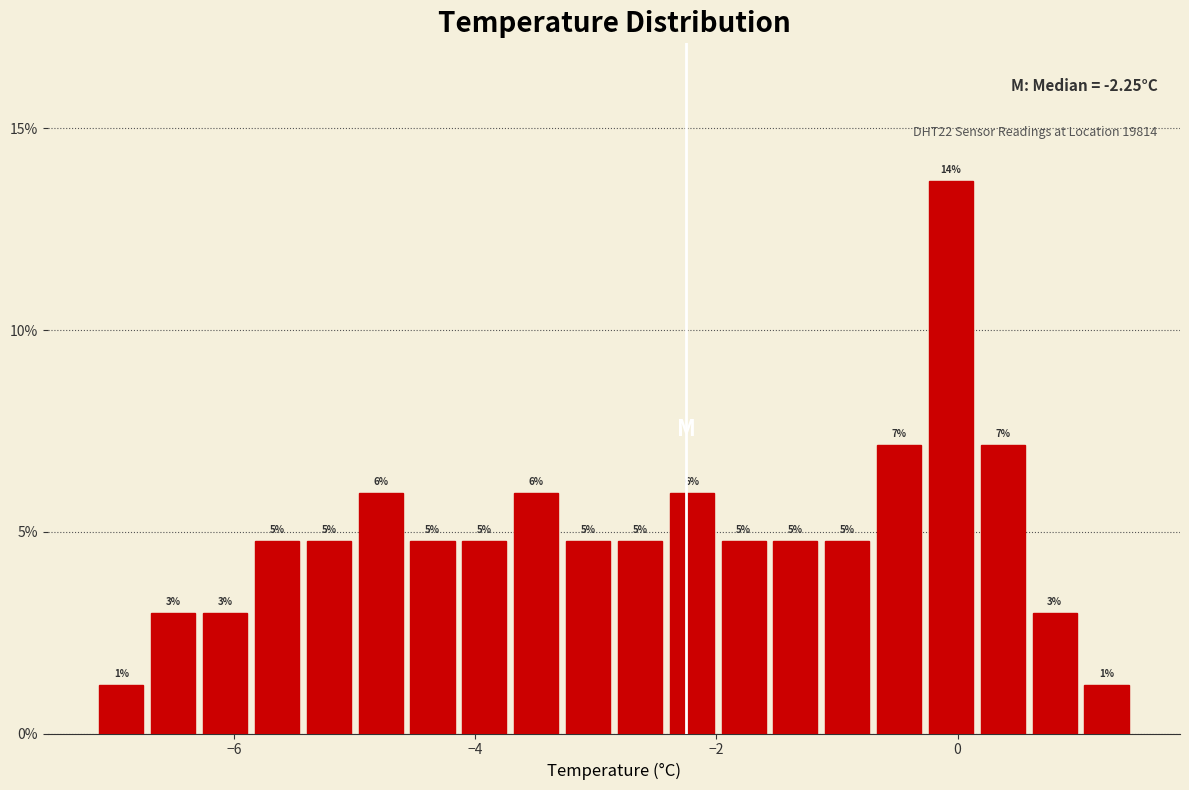

Around what value on the x-axis is the tallest bar? Give the approximate position of its centre, as read against the axis.

0.0